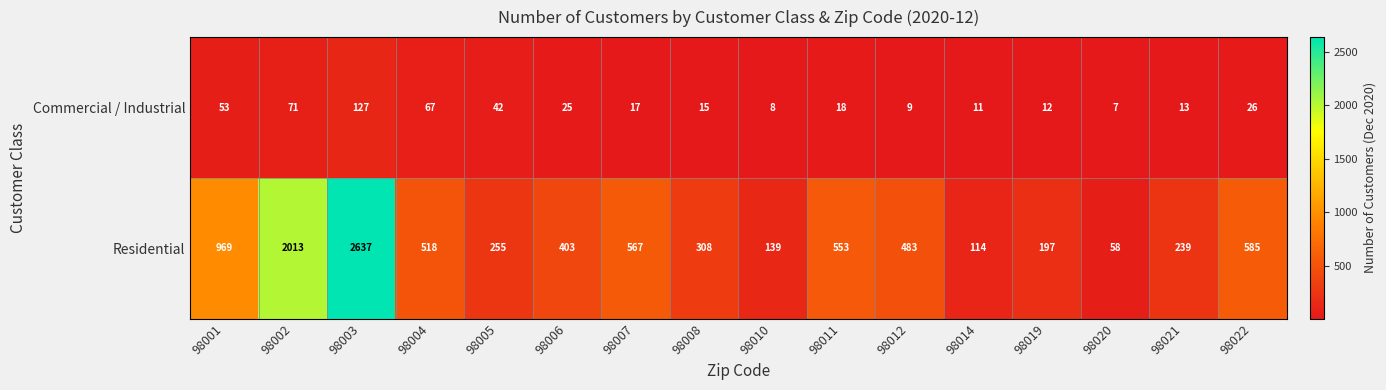

What is the difference between the highest and lowest values at 98004?

451